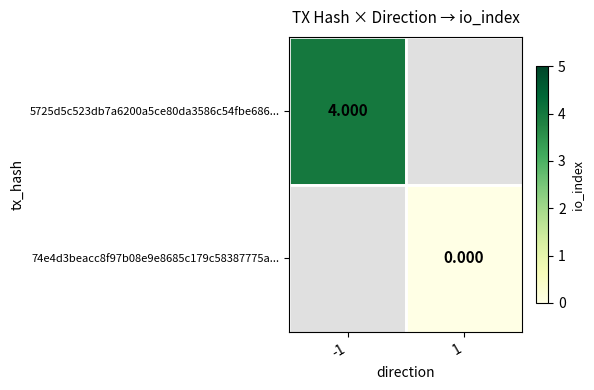

Count the number of data series in this chart.

2